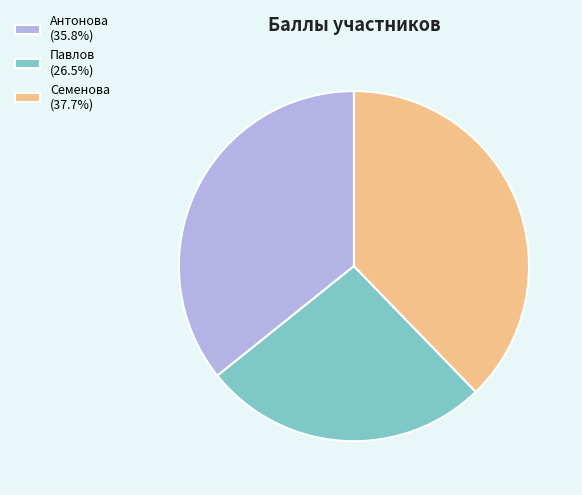

Do Антонова (35.8%) and Павлов (26.5%) together represent more than half of the pie?

Yes